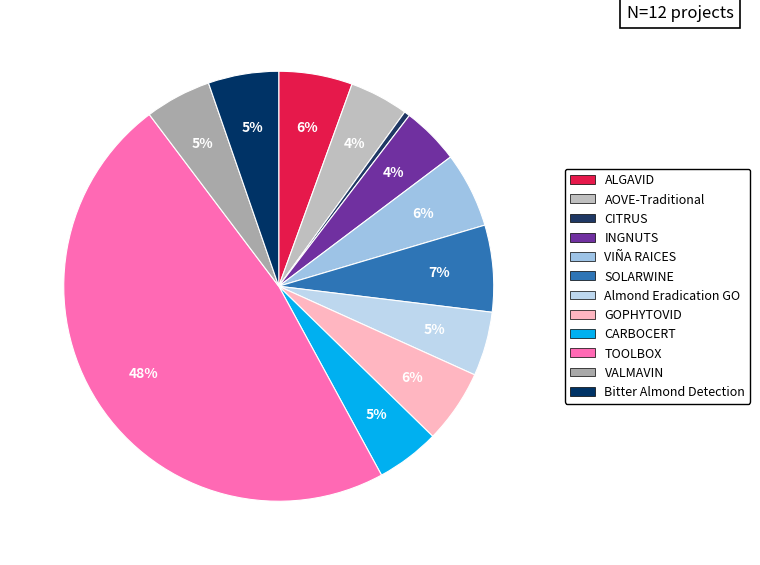

What is the smallest slice in the pie chart?

CITRUS